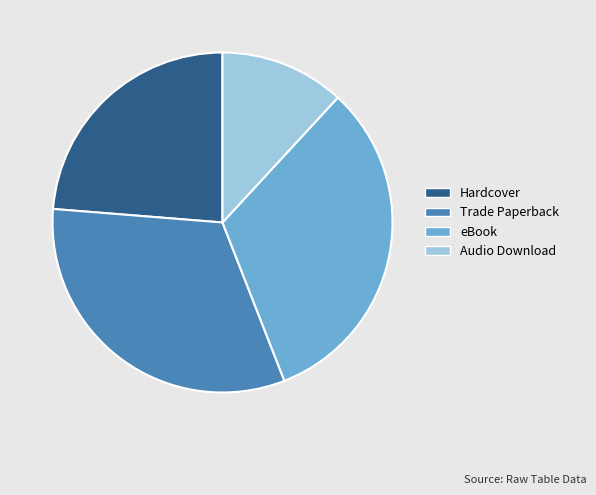

The Trade Paperback slice represents 26% of the pie. True or false?

False